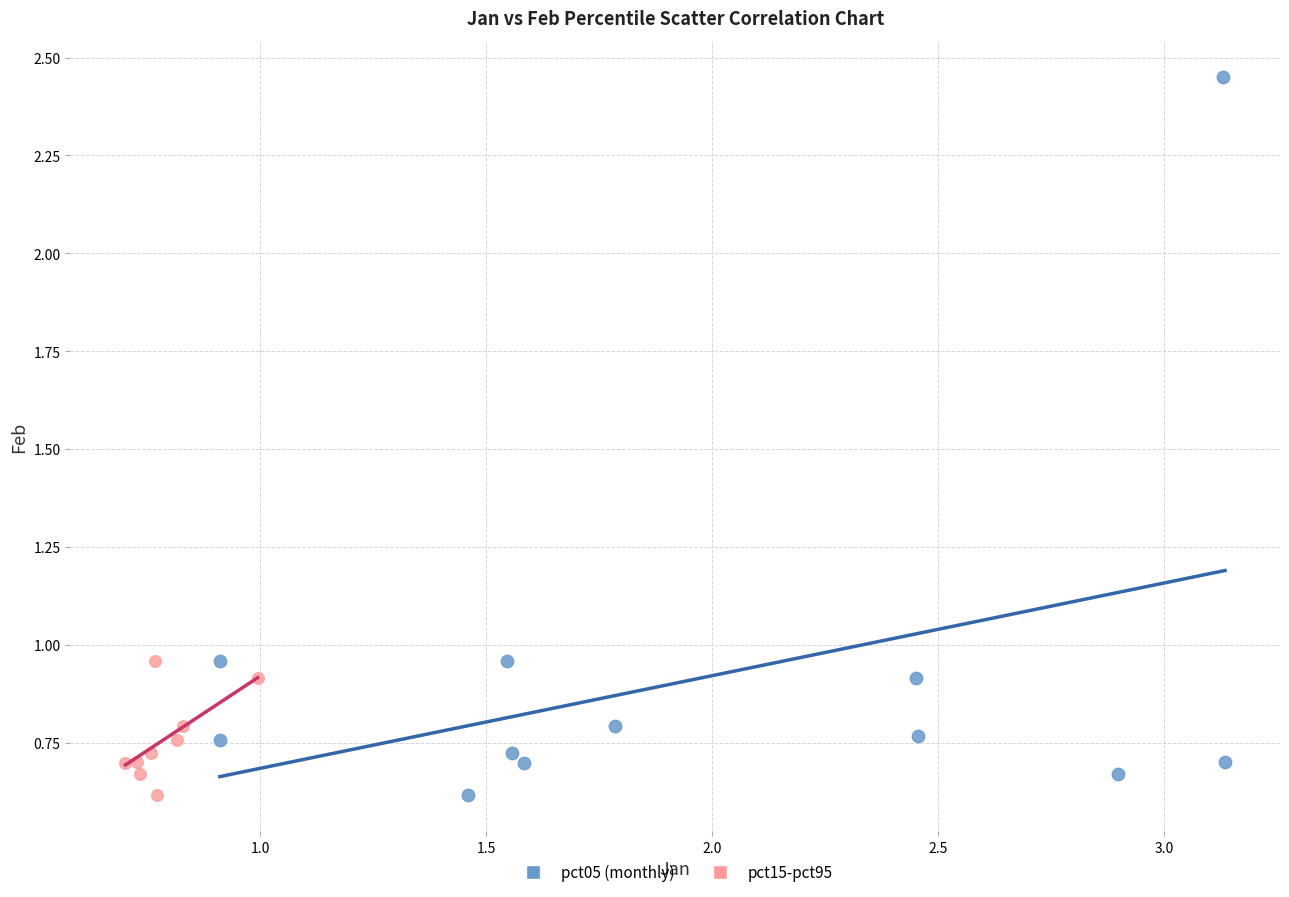

Which series contains the highest Y value?

pct05 (monthly)